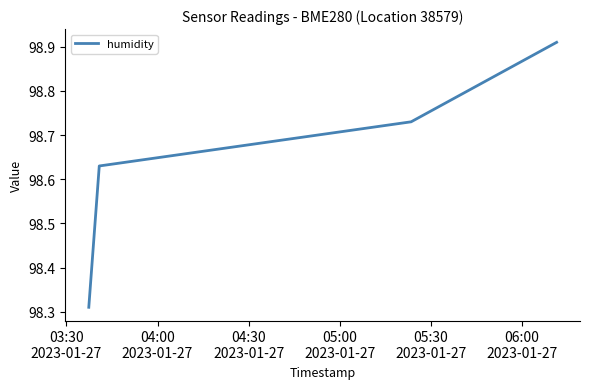

How many values are between 98 and 99?

4